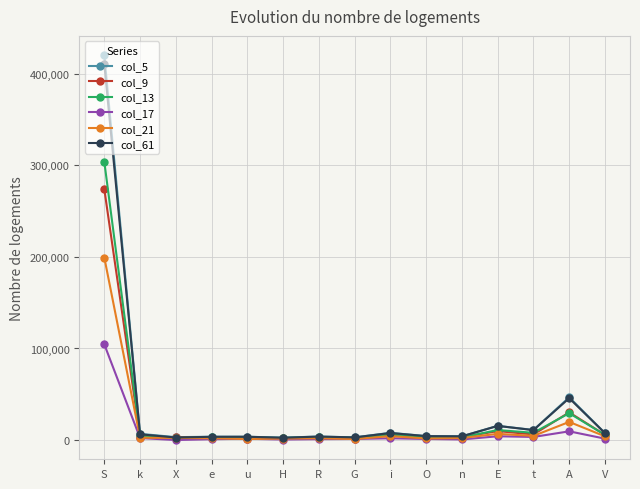

True or false: col_61 has more than 1 points higher than both neighbors.

True